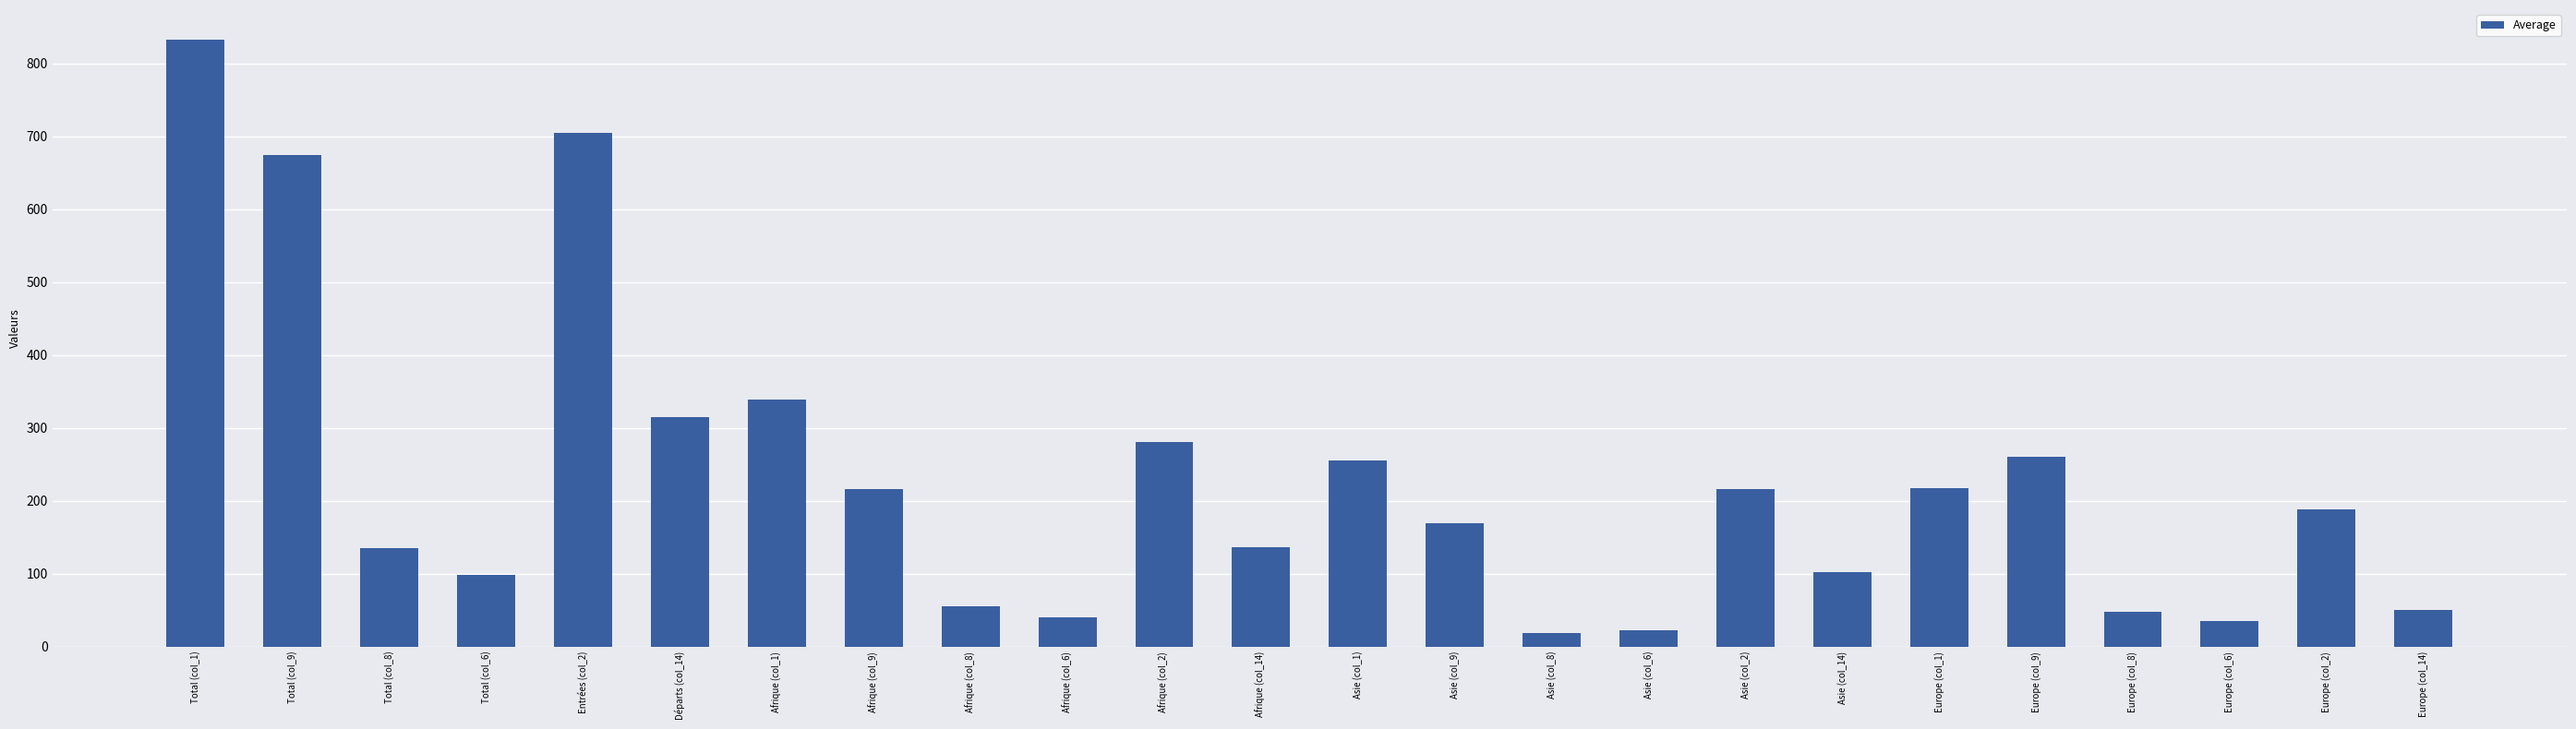

What is the label of the 15th bar from the right?

Afrique (col_6)